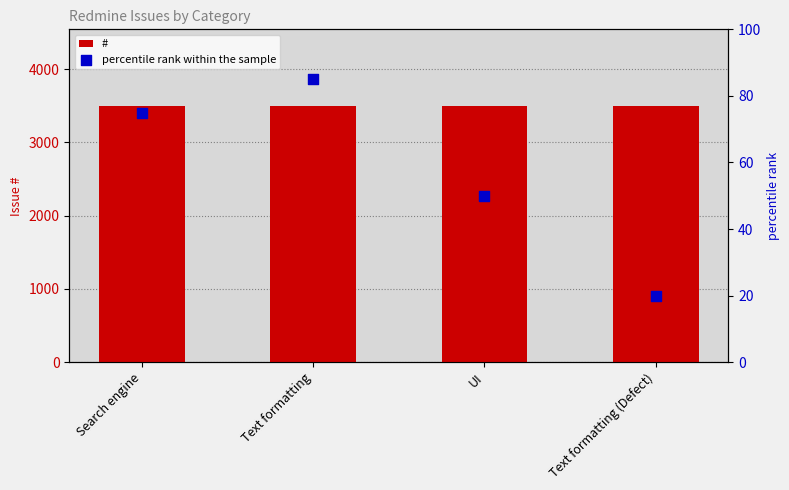

Which series reaches the minimum Y coordinate?

percentile rank within the sample